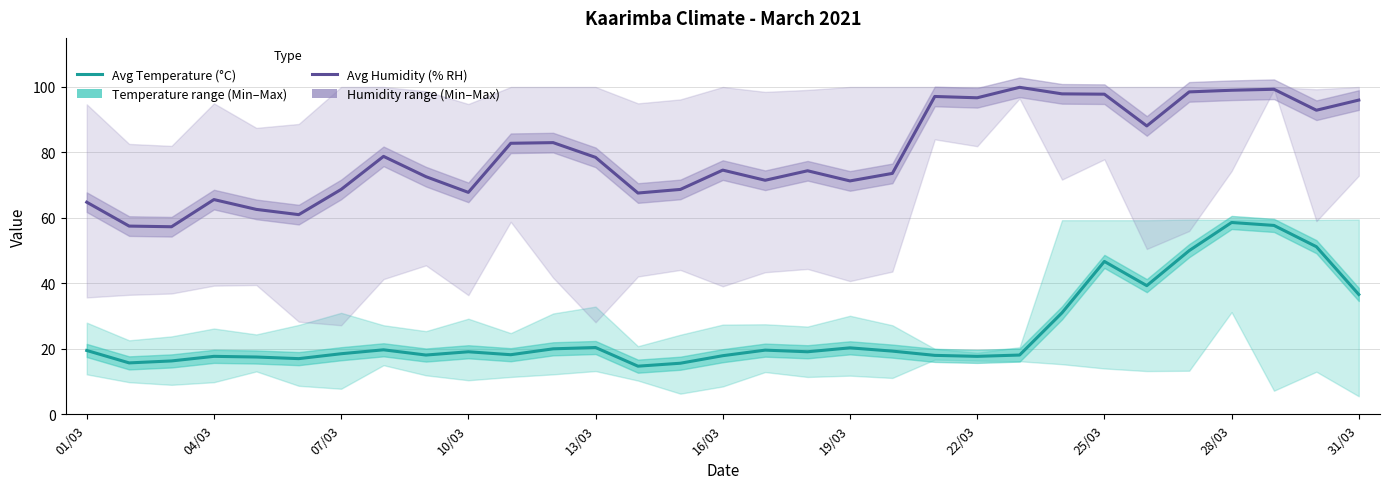

Rank the series by their maximum value, from highest to lowest.

Avg Humidity (% RH), Avg Temperature (°C)